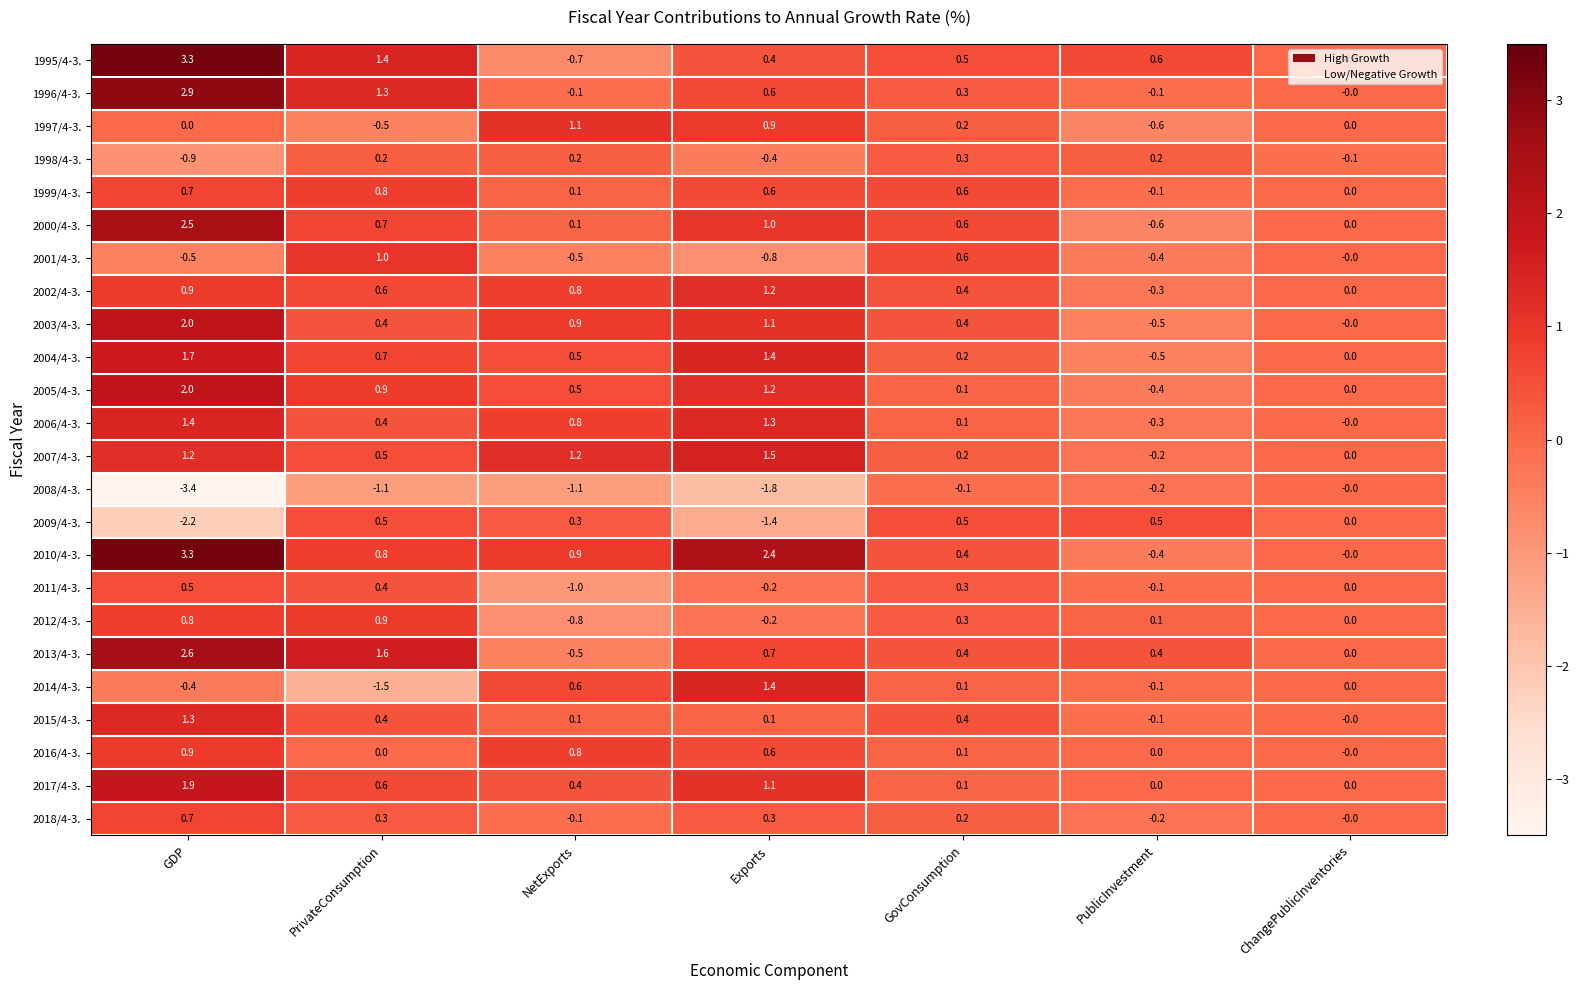

Count the number of categories in the chart.

7